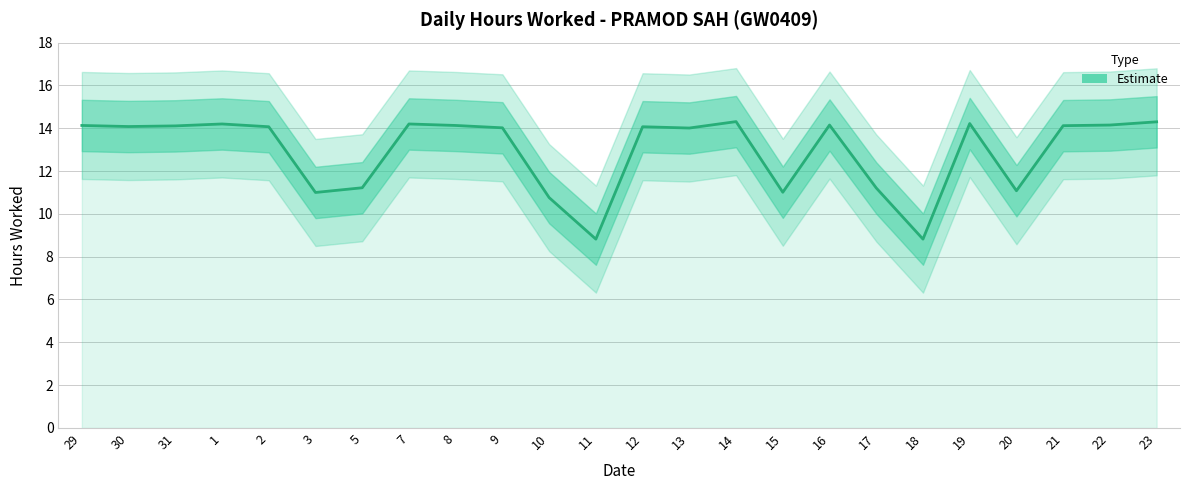

What is the label of the 7th point from the left?

5